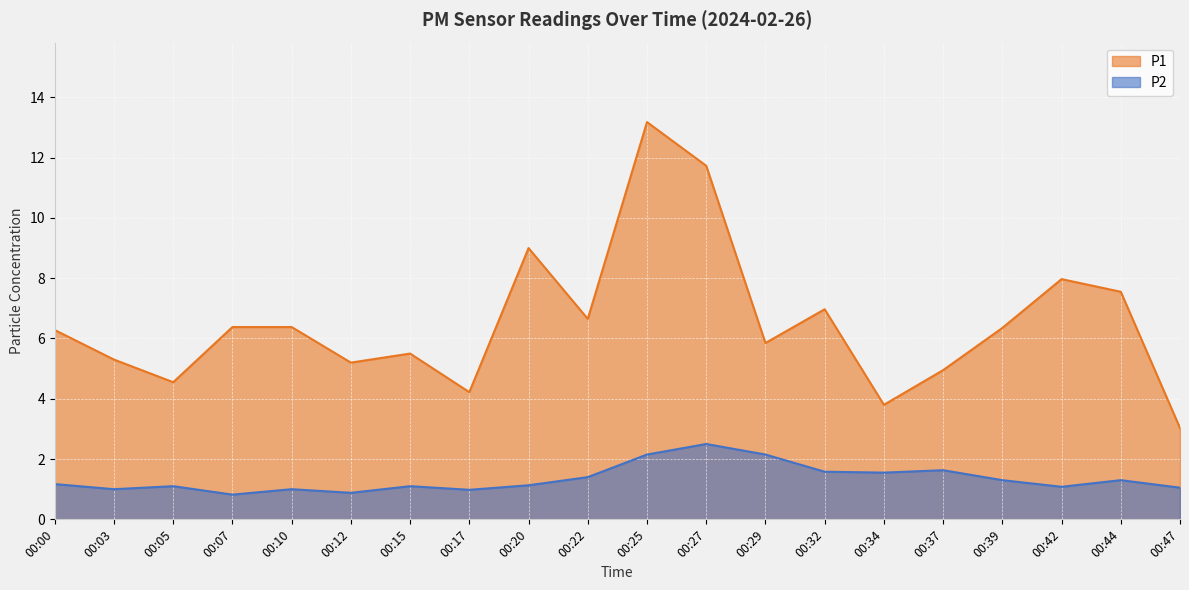

What is the difference between the maximum and minimum values in the P2 series?

1.7